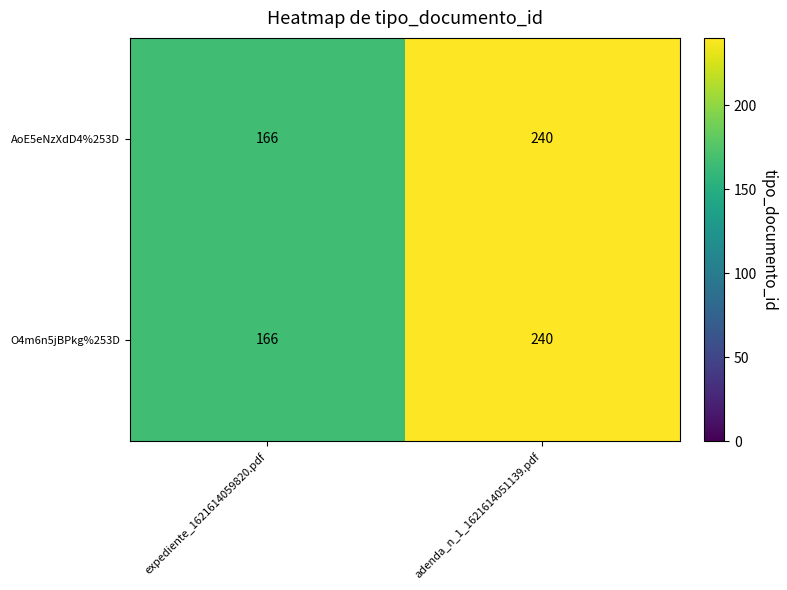

What is the average value of the O4m6n5jBPkg%253D series?

203